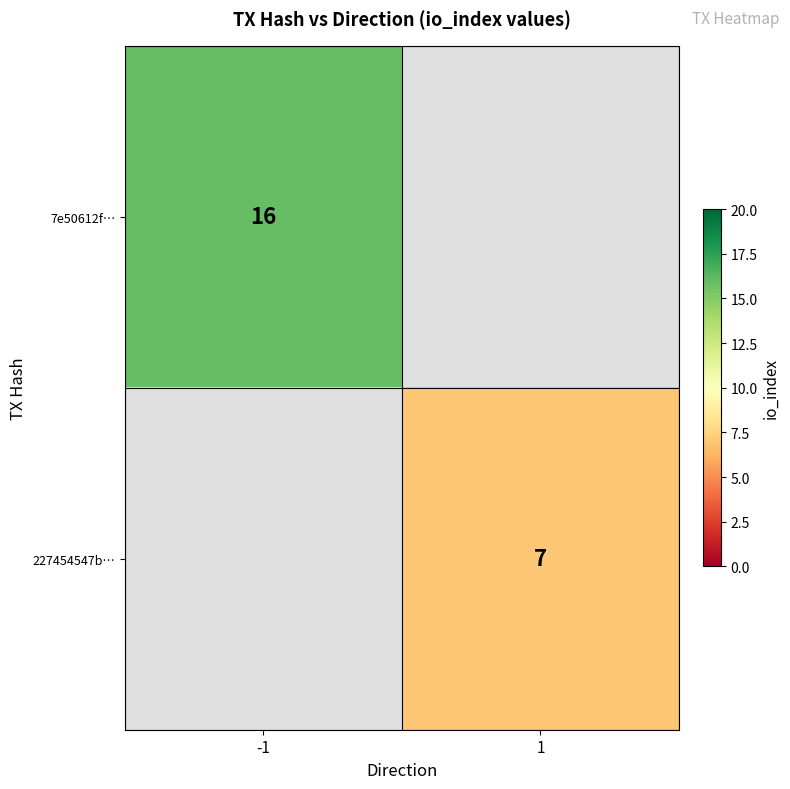

True or false: 227454547b… has a value of 2 at 1.

False